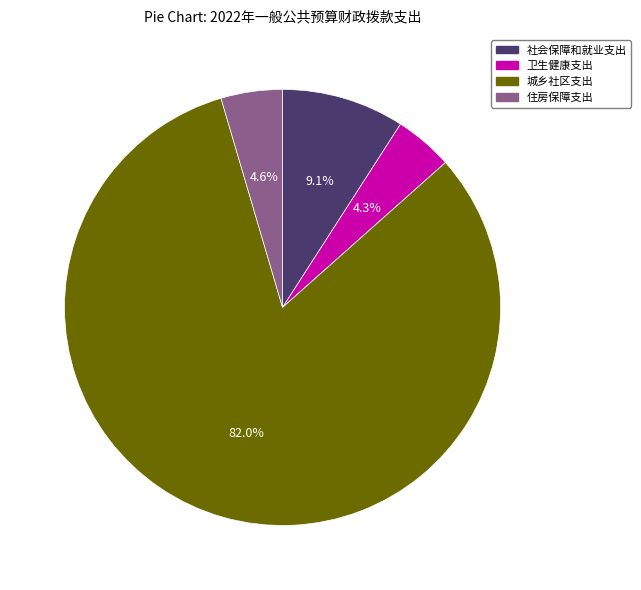

Which slice is the largest?

城乡社区支出